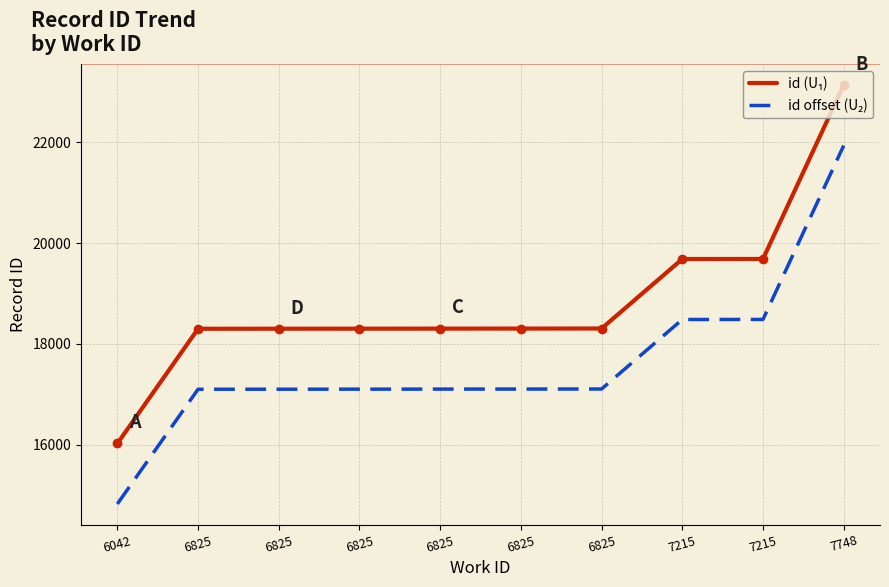

How many lines are shown in the chart?

2